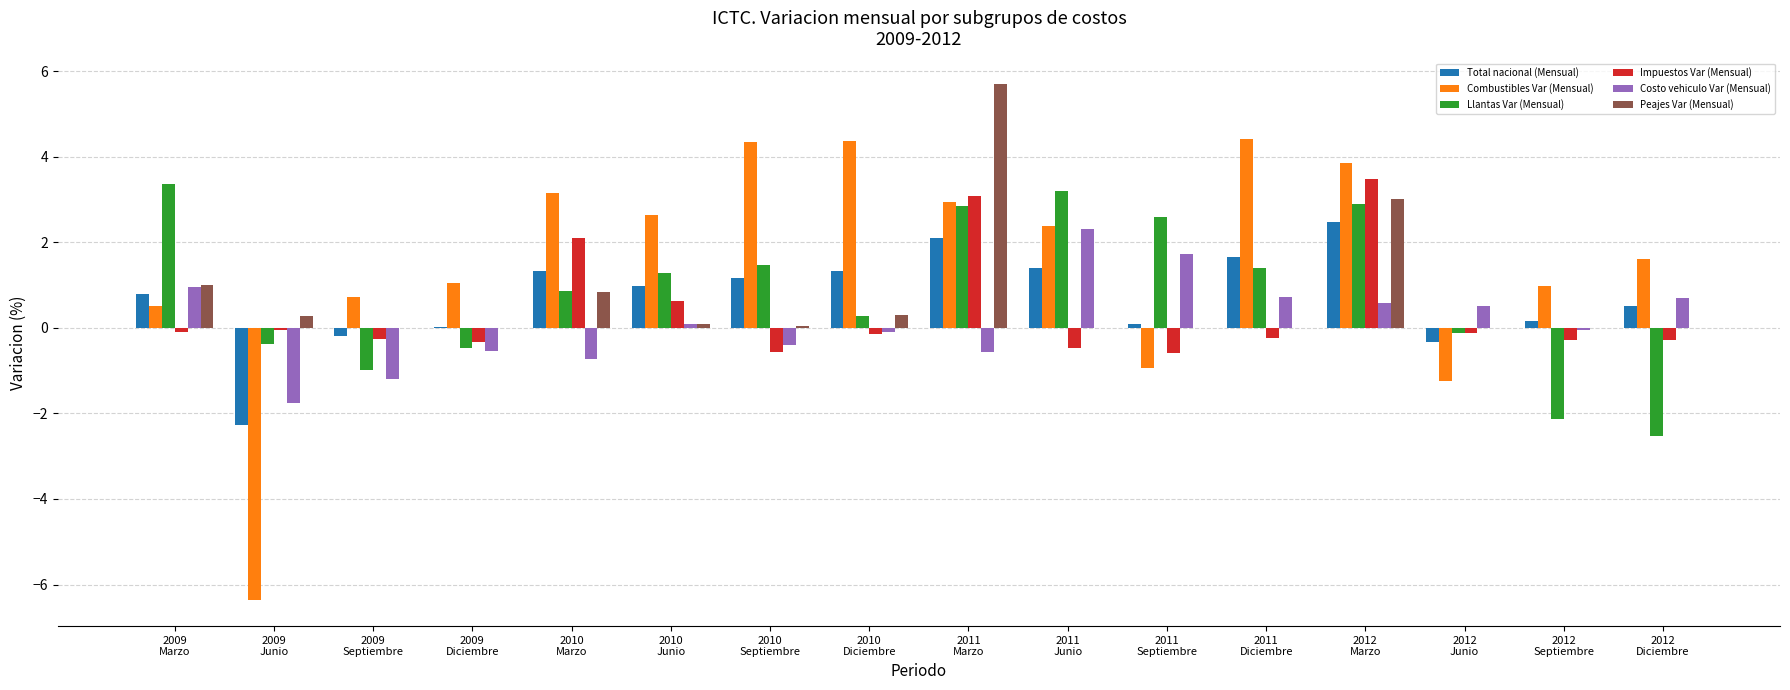

Which series has the largest total across all categories?

Combustibles Var (Mensual)